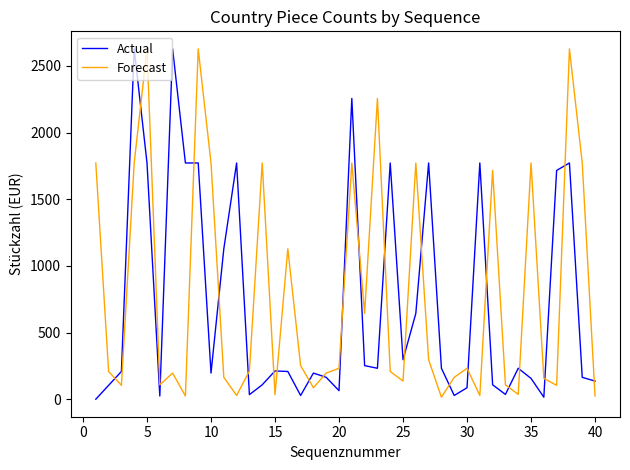

Which series ends up on top after the final intersection of Actual and Forecast?

Actual